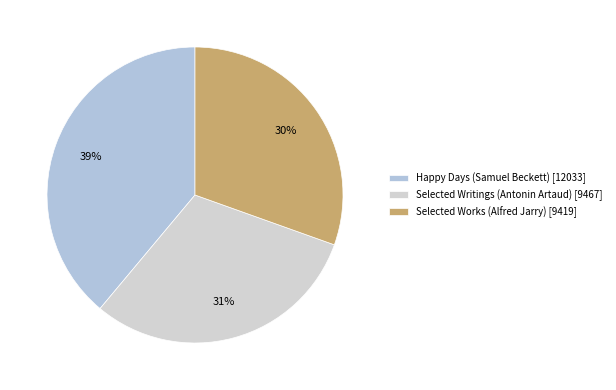

The Happy Days (Samuel Beckett) slice represents 31% of the pie. True or false?

False